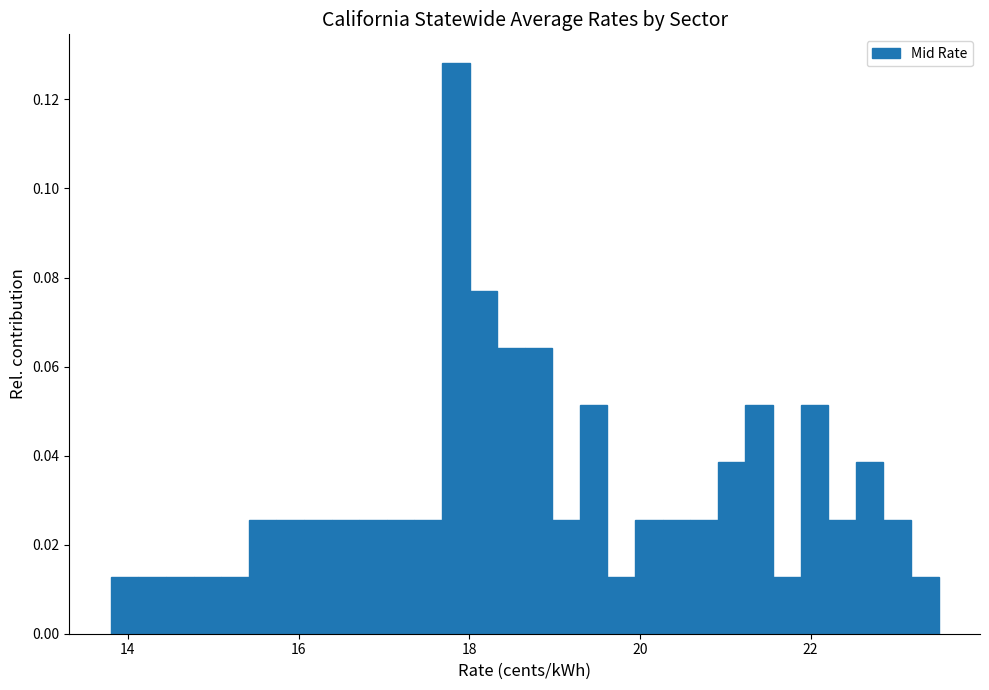

Read against the x-axis, roughly where is the centre of the tallest bar?

17.8